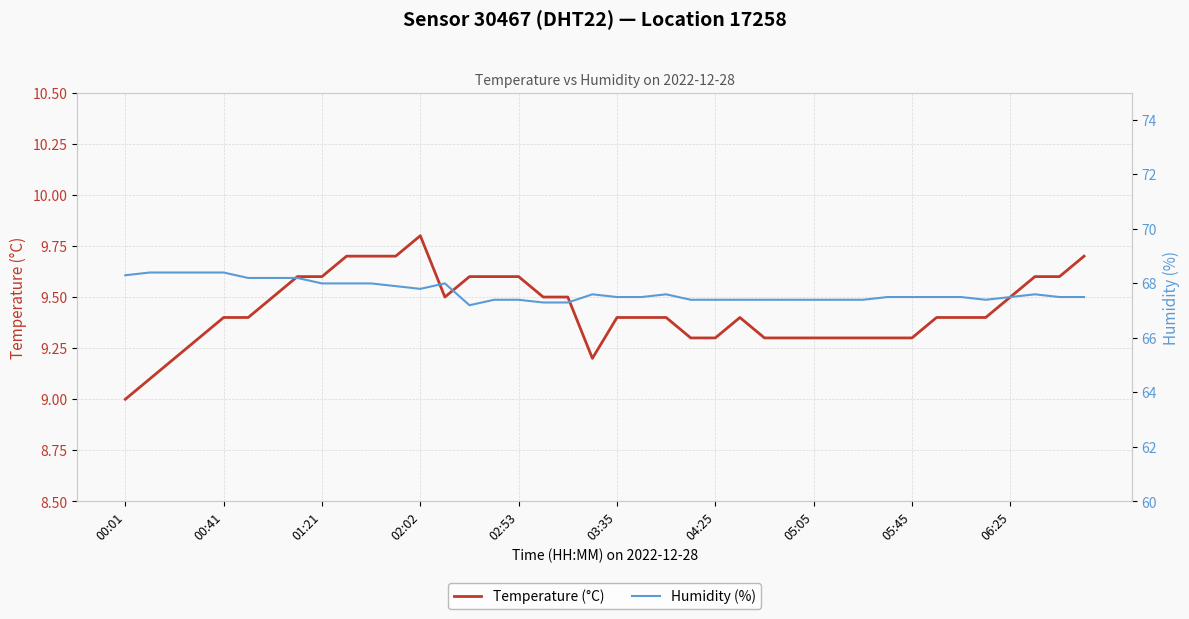

Reading left to right, list all the values displayed in this chart.

Temperature (°C): 9.0	9.1	9.2	9.3	9.4	9.4	9.5	9.6	9.6	9.7	9.7	9.7	9.8	9.5	9.6	9.6	9.6	9.5	9.5	9.2	9.4	9.4	9.4	9.3	9.3	9.4	9.3	9.3	9.3	9.3	9.3	9.3	9.3	9.4	9.4	9.4	9.5	9.6	9.6	9.7
Humidity (%): 68.3	68.4	68.4	68.4	68.4	68.2	68.2	68.2	68.0	68.0	68.0	67.9	67.8	68.0	67.2	67.4	67.4	67.3	67.3	67.6	67.5	67.5	67.6	67.4	67.4	67.4	67.4	67.4	67.4	67.4	67.4	67.5	67.5	67.5	67.5	67.4	67.5	67.6	67.5	67.5